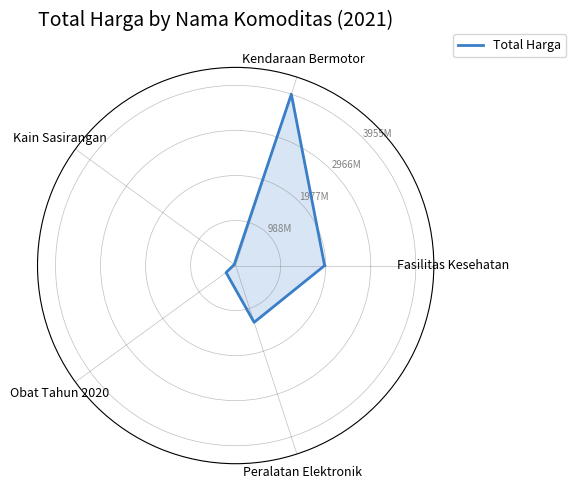

Is it true that the value at Fasilitas Kesehatan is 1953197940?

True